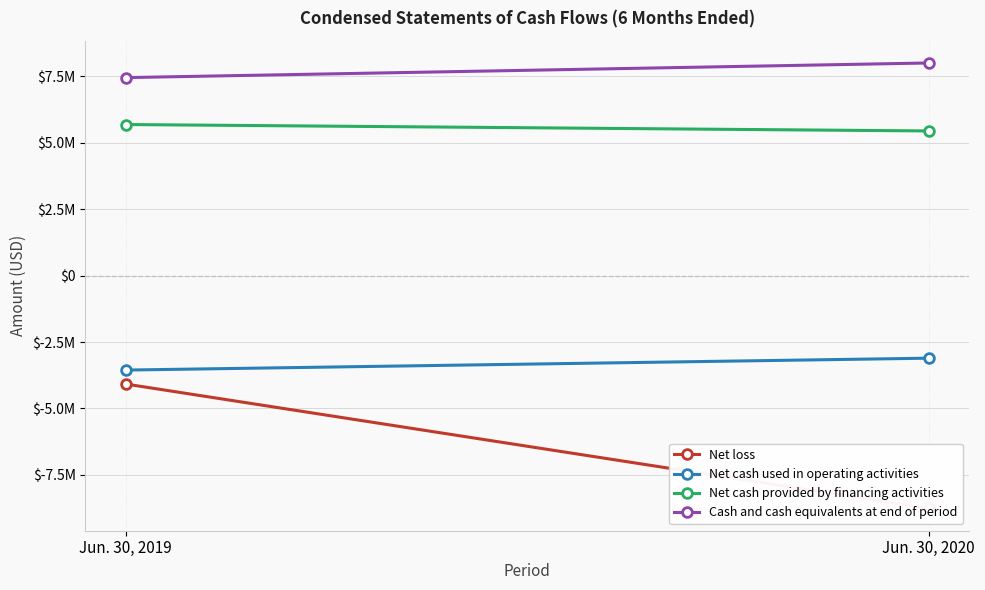

Which series has the largest total across all categories?

Cash and cash equivalents at end of period